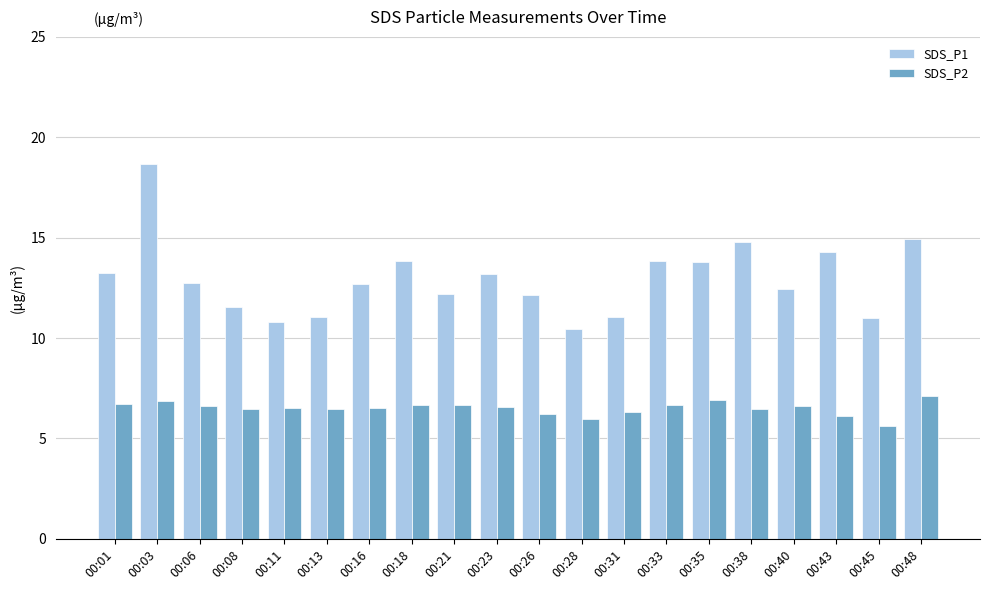

Rank the series by their average value, from lowest to highest.

SDS_P2, SDS_P1